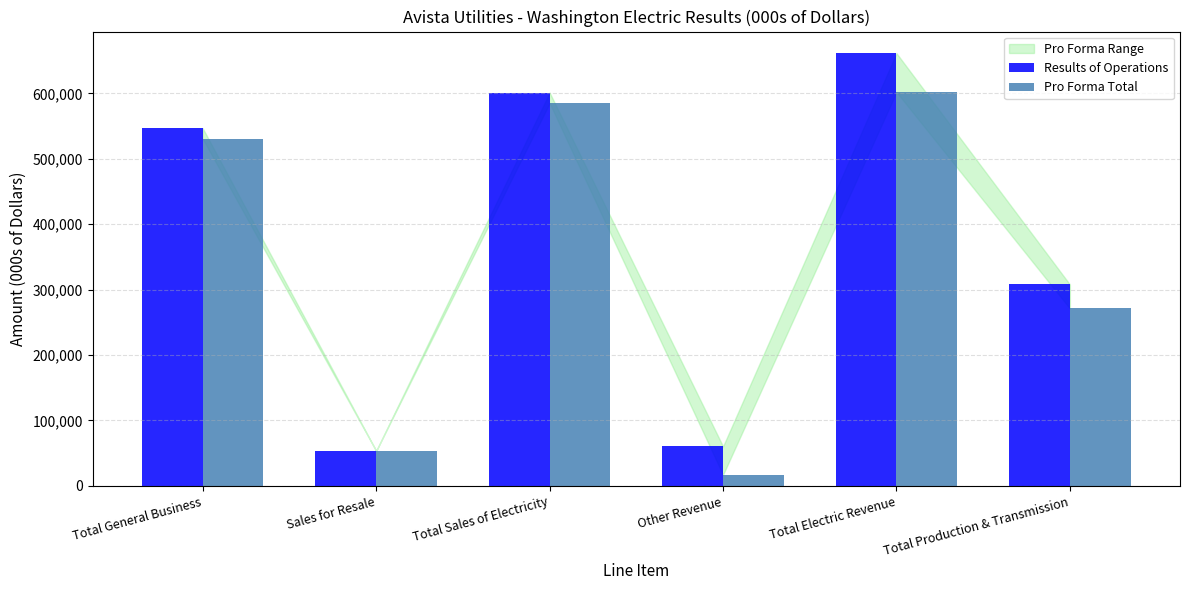

What is the total value across all series at Total Production & Transmission?

579083